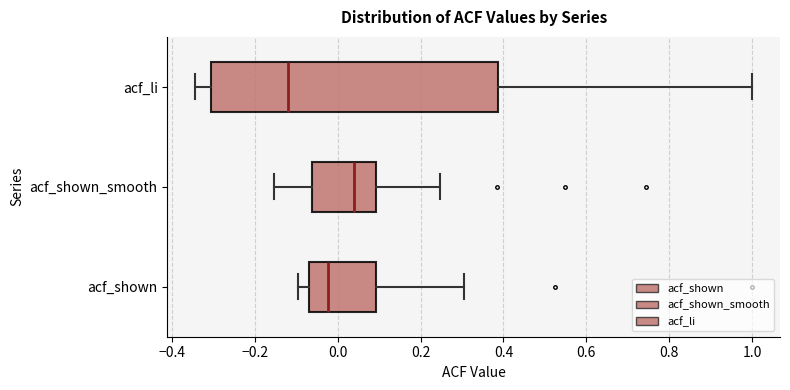

Reading bottom to top, transcribe this box plot: for each box, give where its median line is, the range the box spans, and where its two whiskers end, as read against the x-axis. The values are not printed on the chart, so give them approximately, as read against the axis.

acf_shown: median -0.02, box -0.06 to 0.10, whiskers -0.10 to 0.30
acf_shown_smooth: median 0.04, box -0.06 to 0.10, whiskers -0.16 to 0.24
acf_li: median -0.12, box -0.30 to 0.38, whiskers -0.34 to 1.00